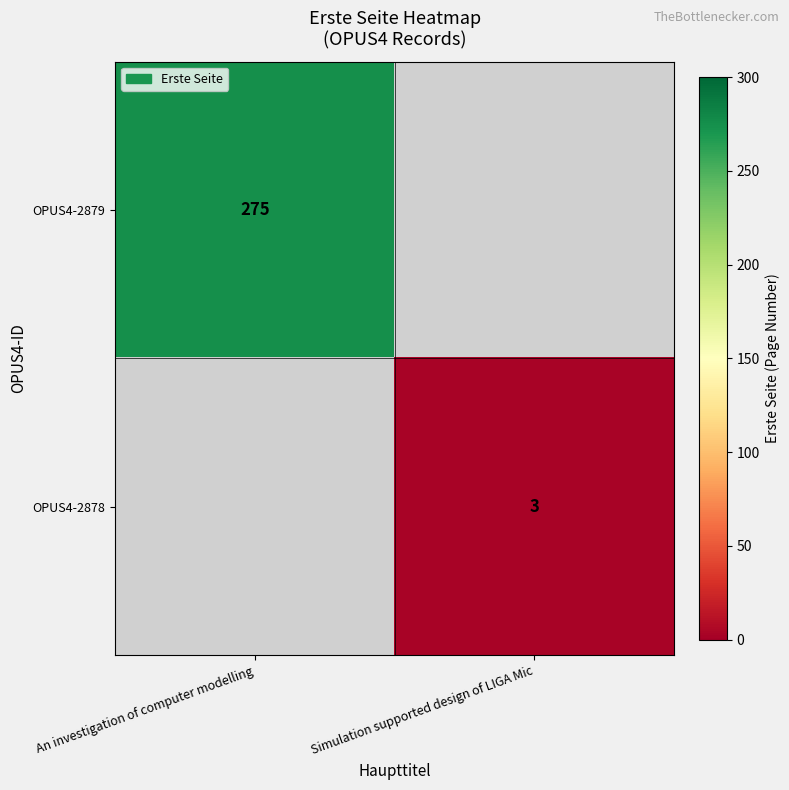

Is it true that OPUS4-2879 equals 457 at An investigation of computer modelling?

False